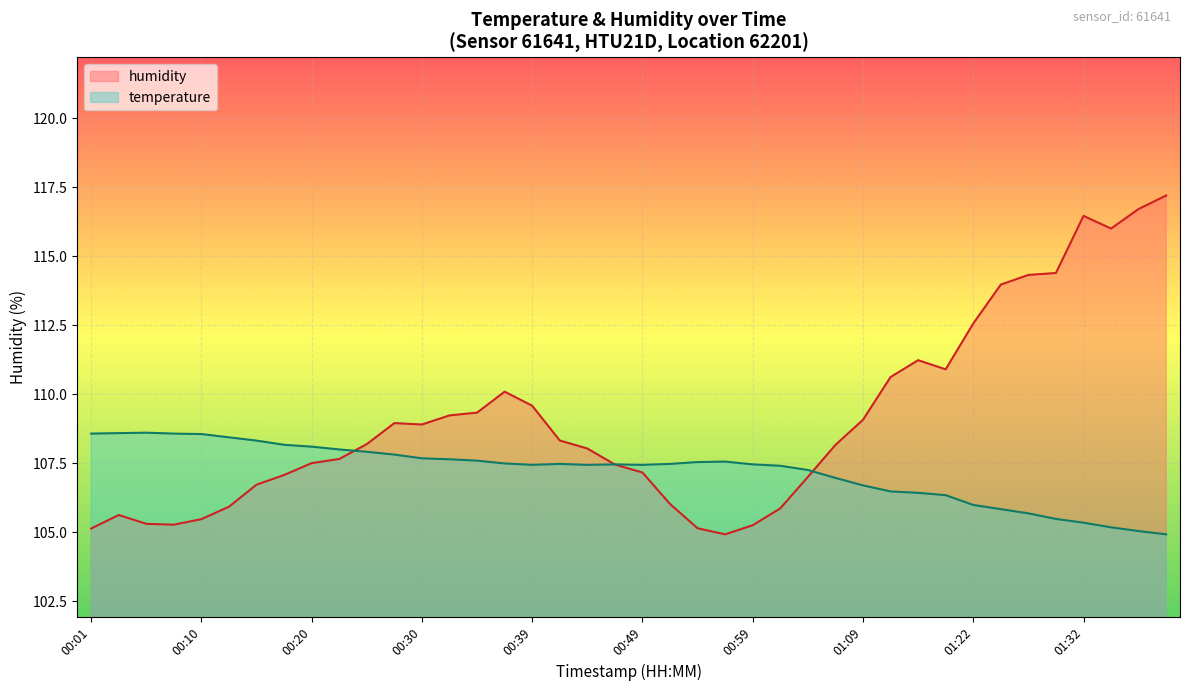

What are all the series names shown in the legend?

humidity, temperature